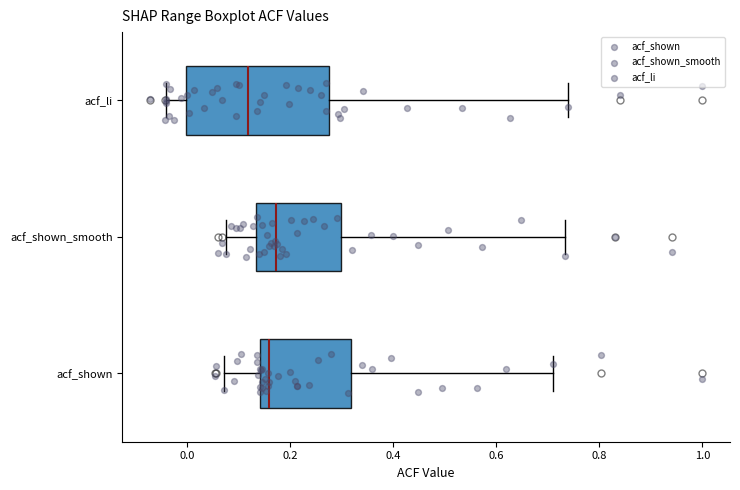

Where is the left edge of the box for acf_shown_smooth on the x-axis? The values are not printed on the chart, so give them approximately, as read against the axis.

0.14